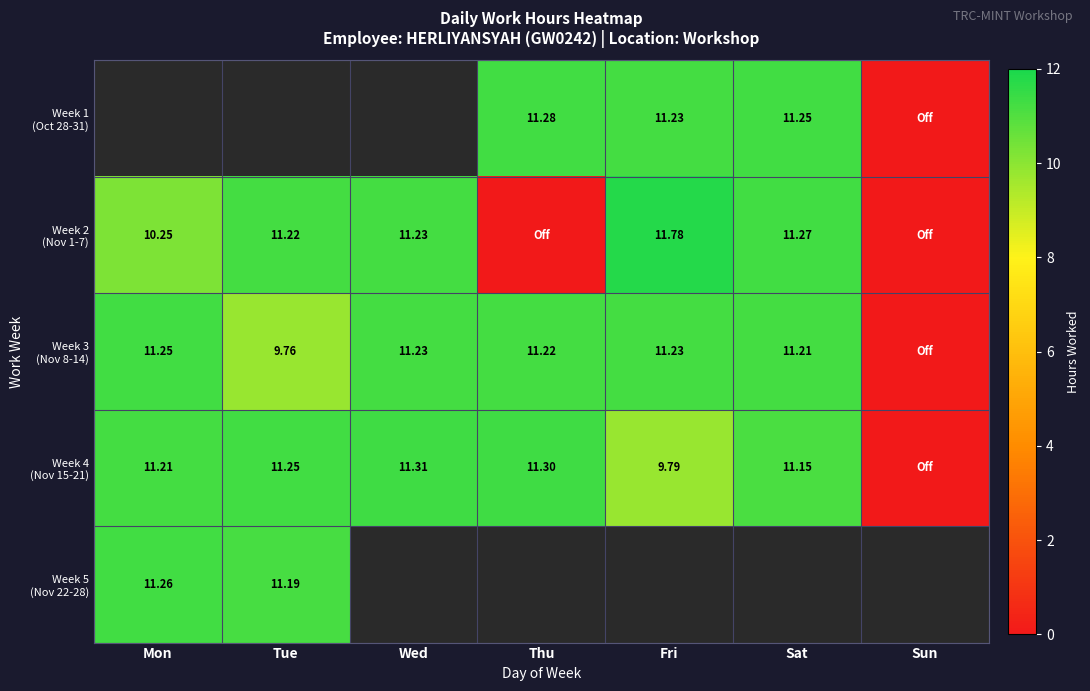

How many data points in Week 2 (Nov 1-7) are above 11?

4